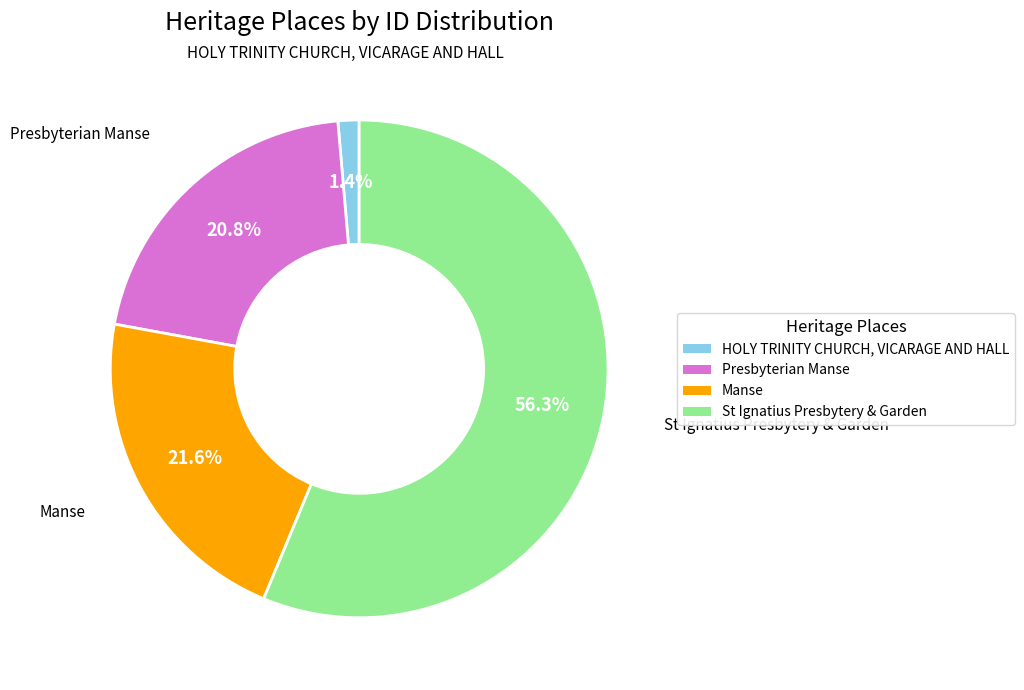

Which slice is the smallest?

HOLY TRINITY CHURCH, VICARAGE AND HALL